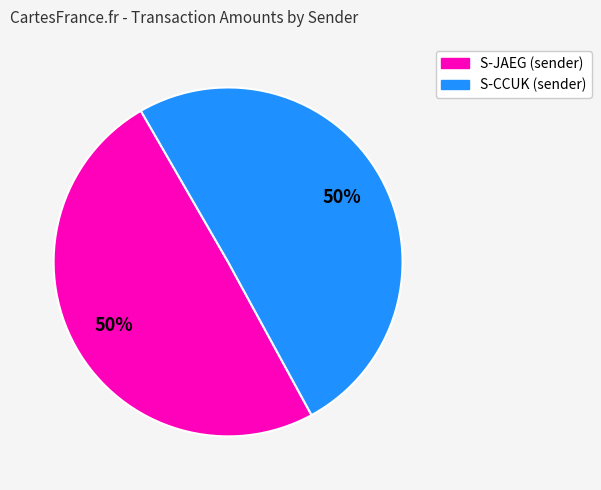

To the nearest percent, what portion does S-JAEG (sender) represent?

50%